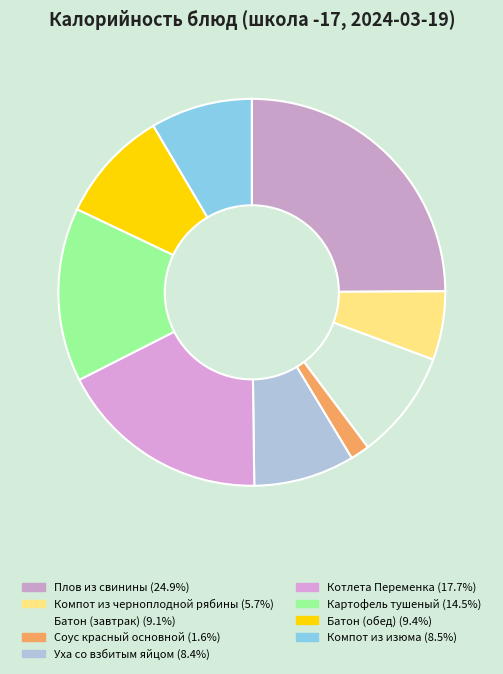

How many slices are in this pie chart?

9